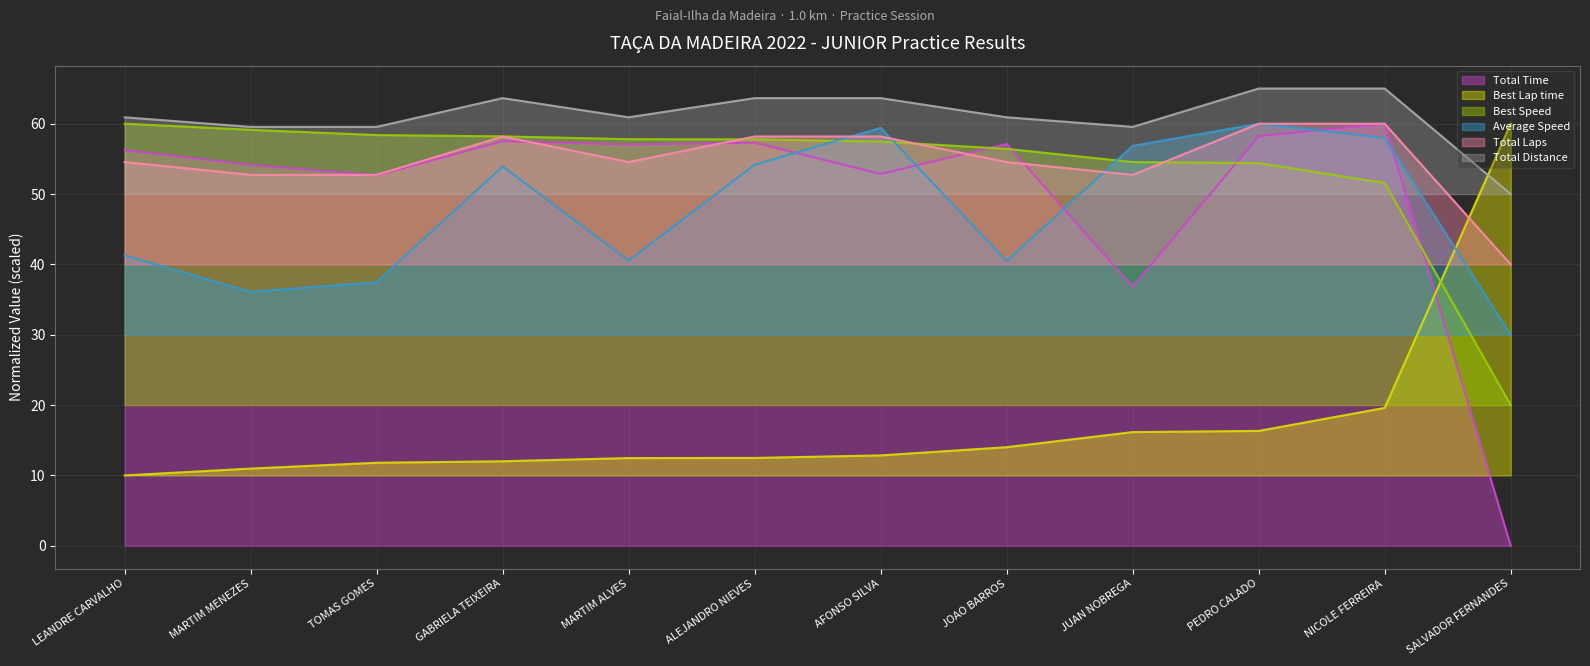

What are all the series names shown in the legend?

Total Time, Best Lap time, Best Speed, Average Speed, Total Laps, Total Distance